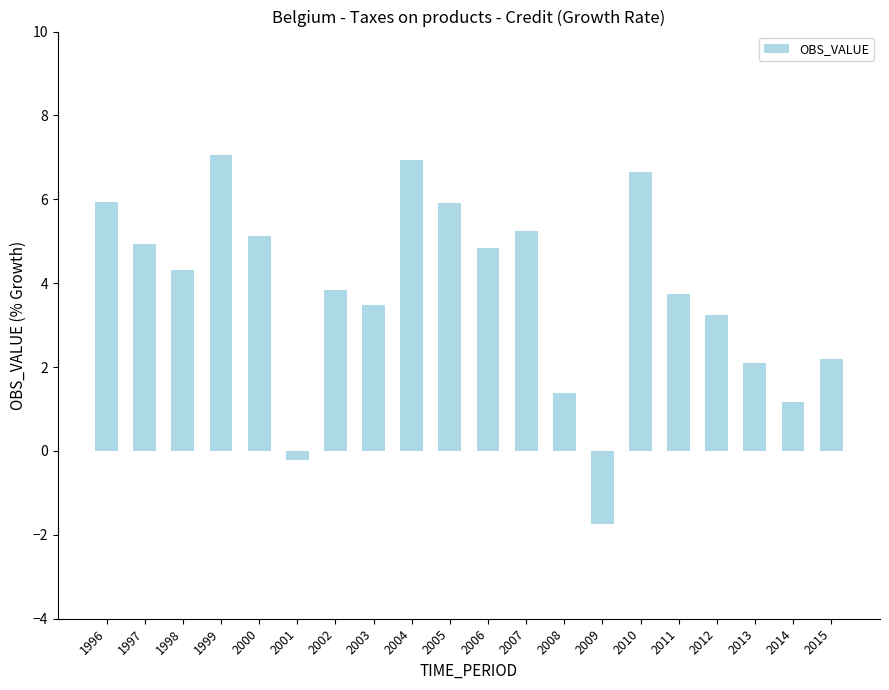

Approximately how many times larger is the value at 2008 compared to 2004?

0.2